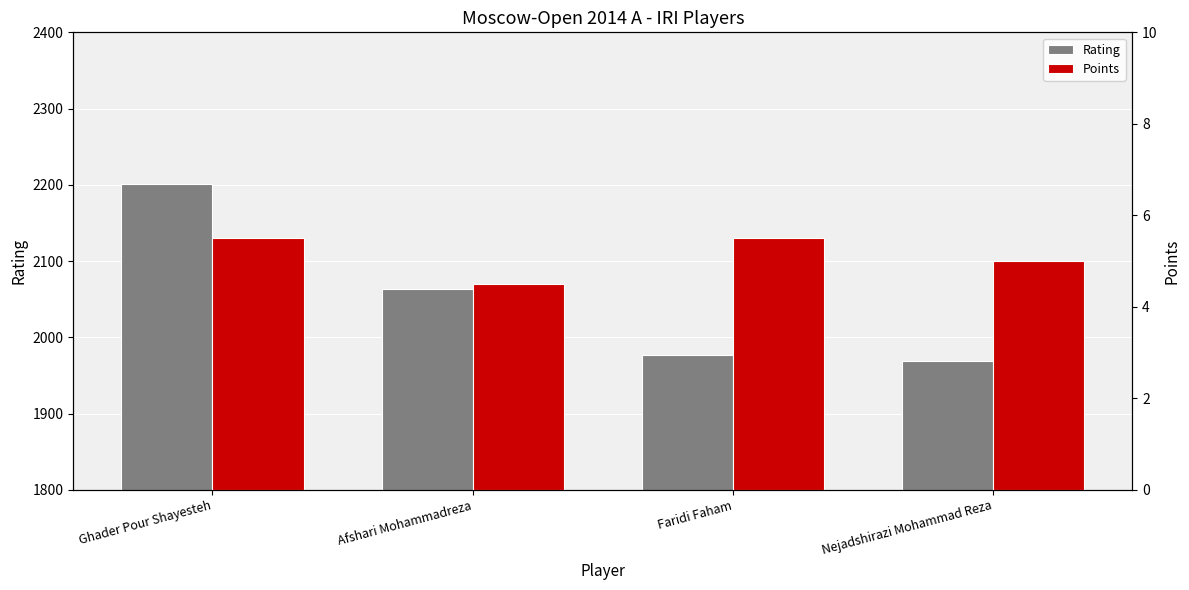

How many data points in Rating are less than 2064?

2